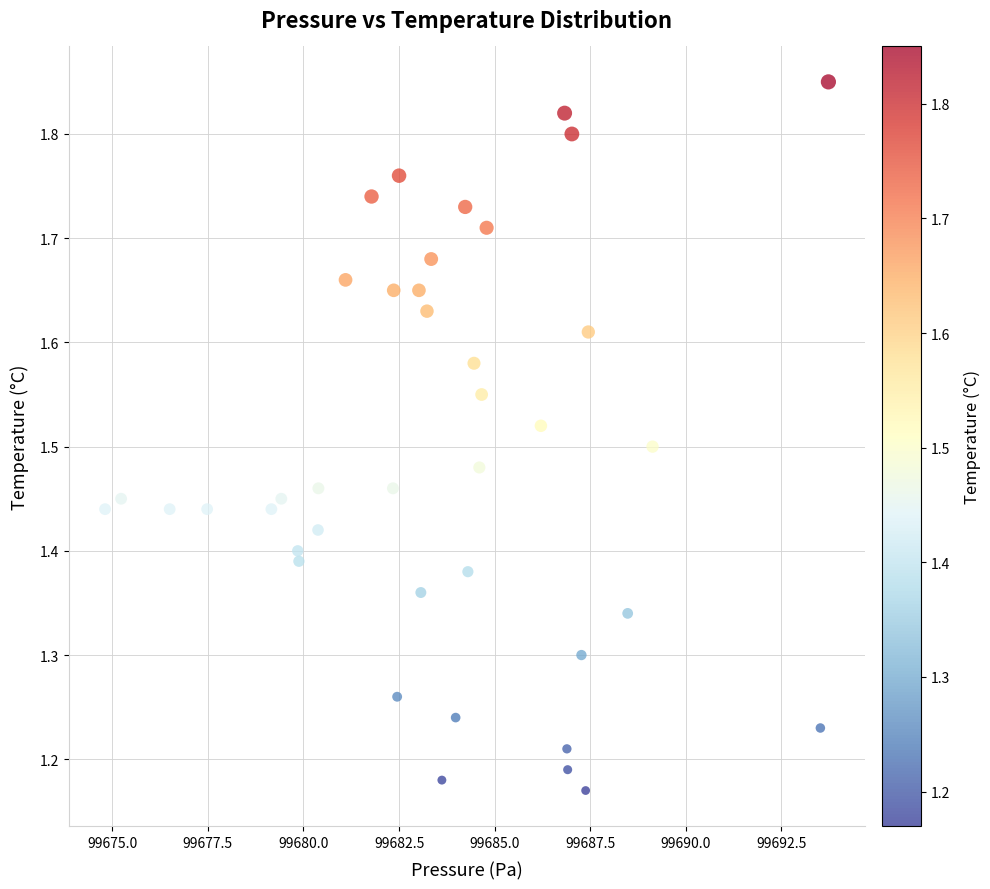

What is the range of Y values (max minus min)?

0.7